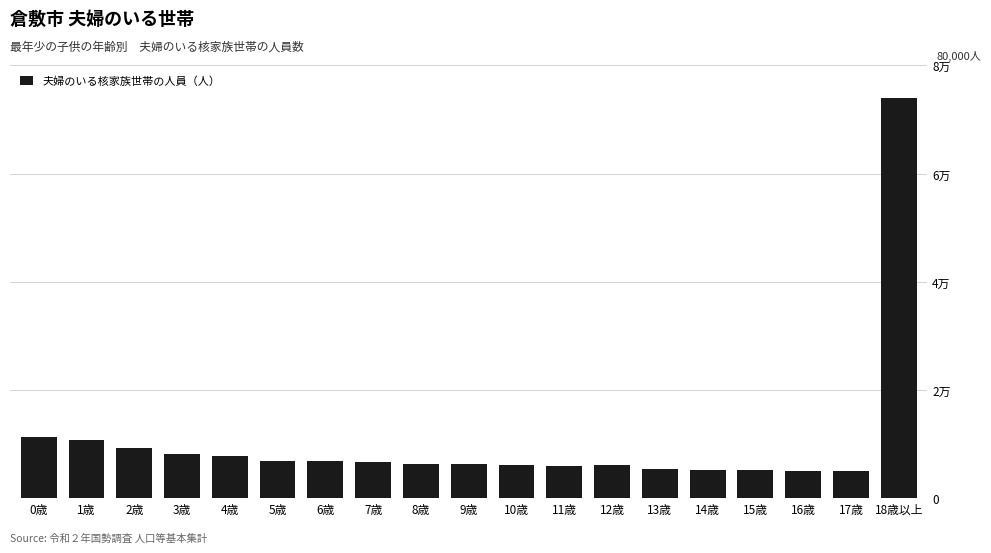

Does the chart contain any negative values?

No